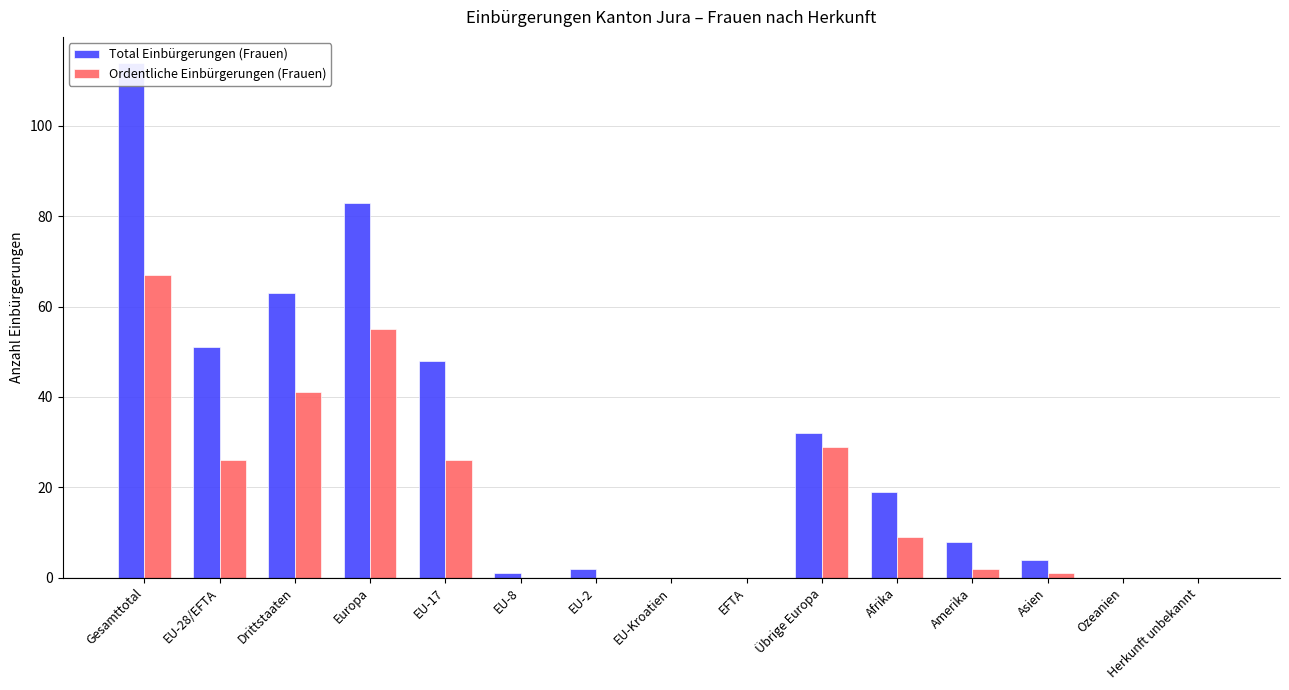

How many data points in Total Einbürgerungen (Frauen) are less than 8?

7